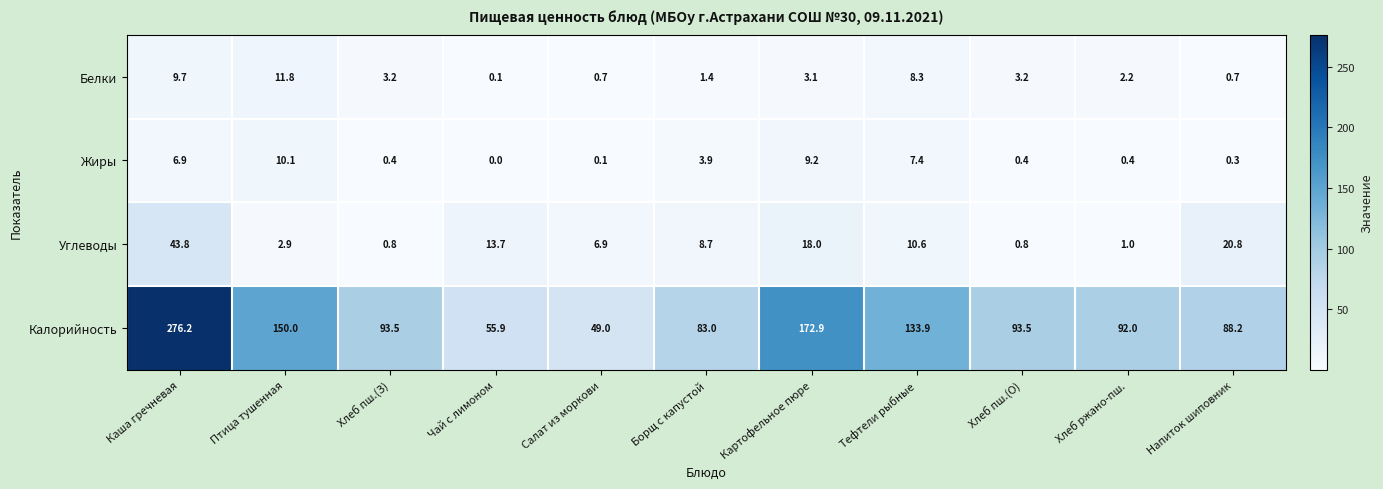

True or false: Углеводы has a value of 0.8 at Хлеб пш.(О).

True